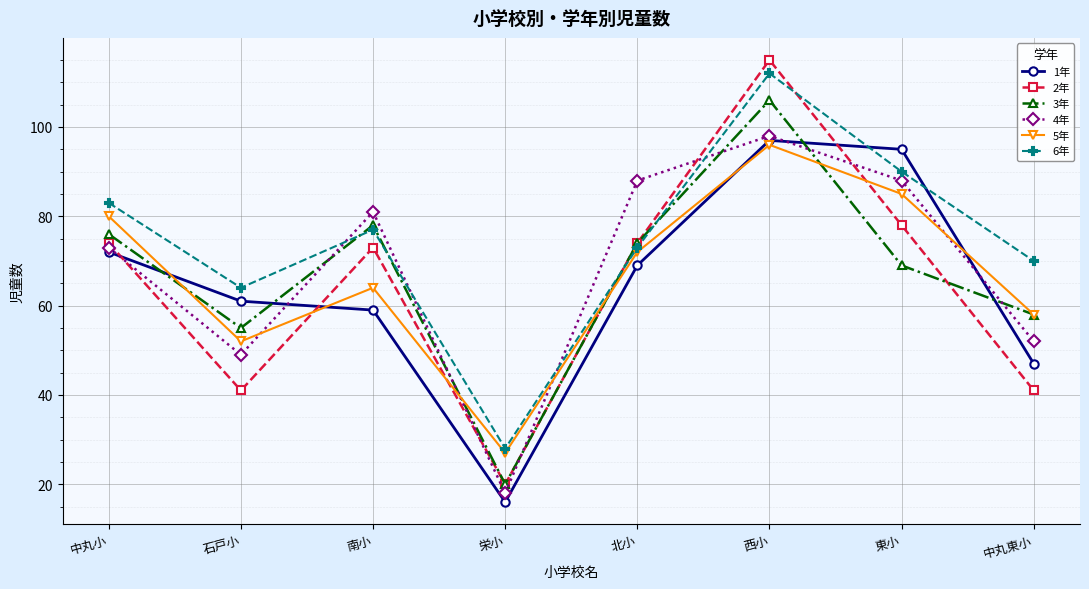

The 5年 series shows 102 at 南小. True or false?

False